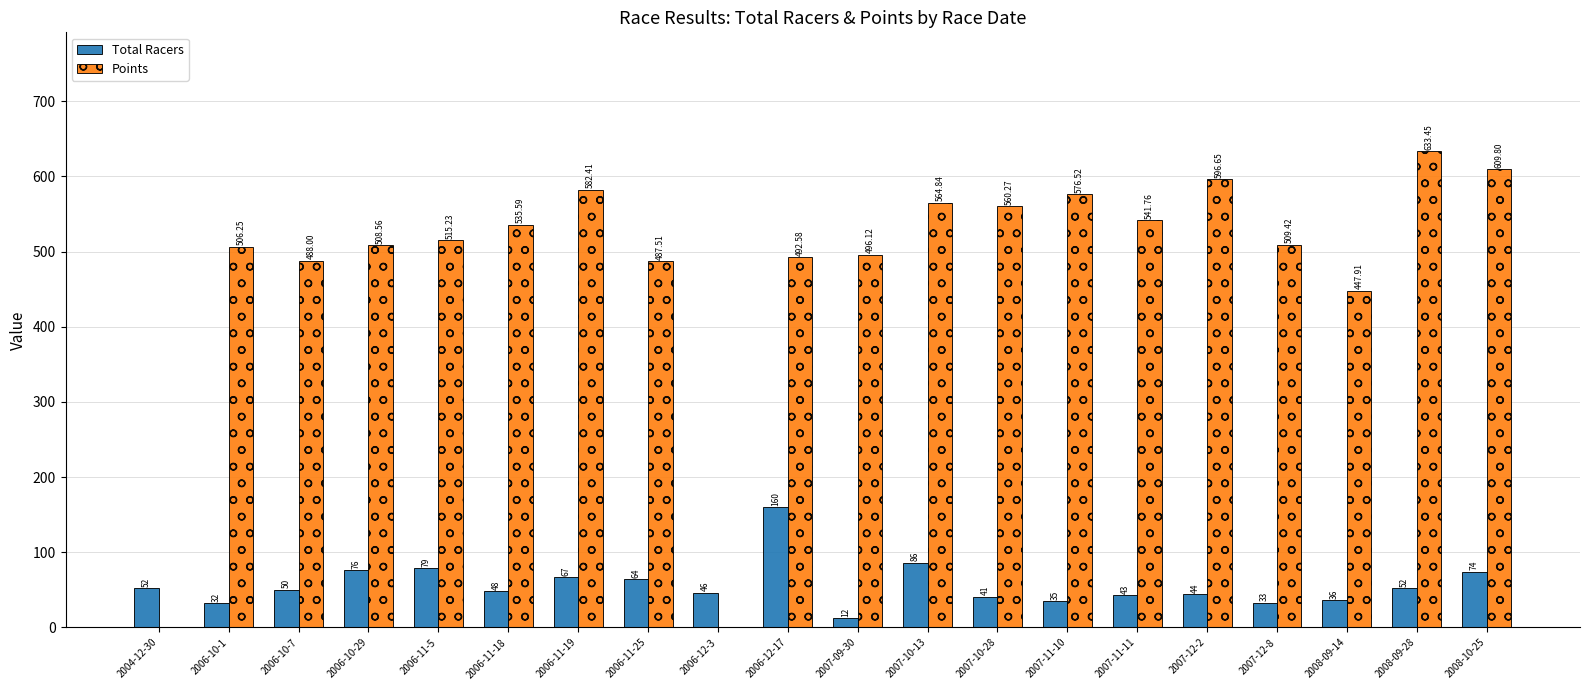

What is the average value of the Total Racers series?

56.5